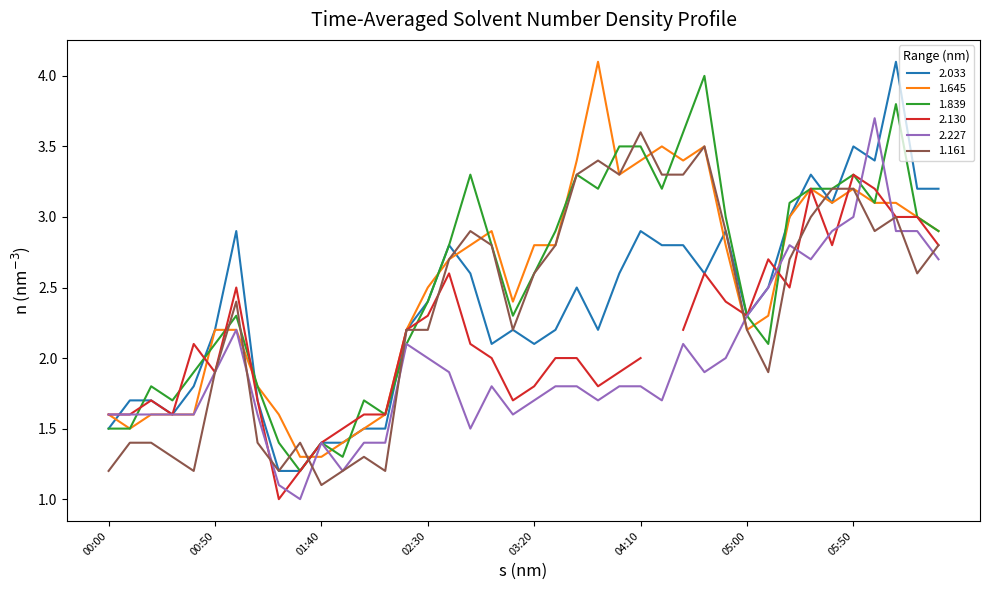

How many intersections are there between 1.645 and 1.839?

14